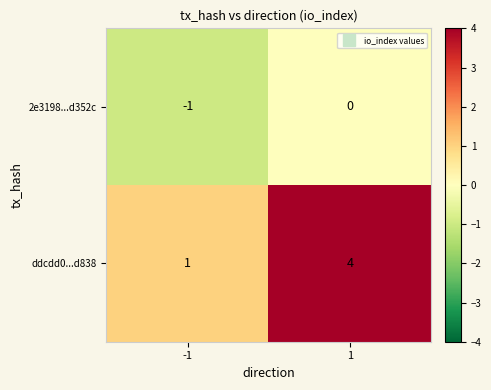

Which series has the widest spread of values?

ddcdd0...d838